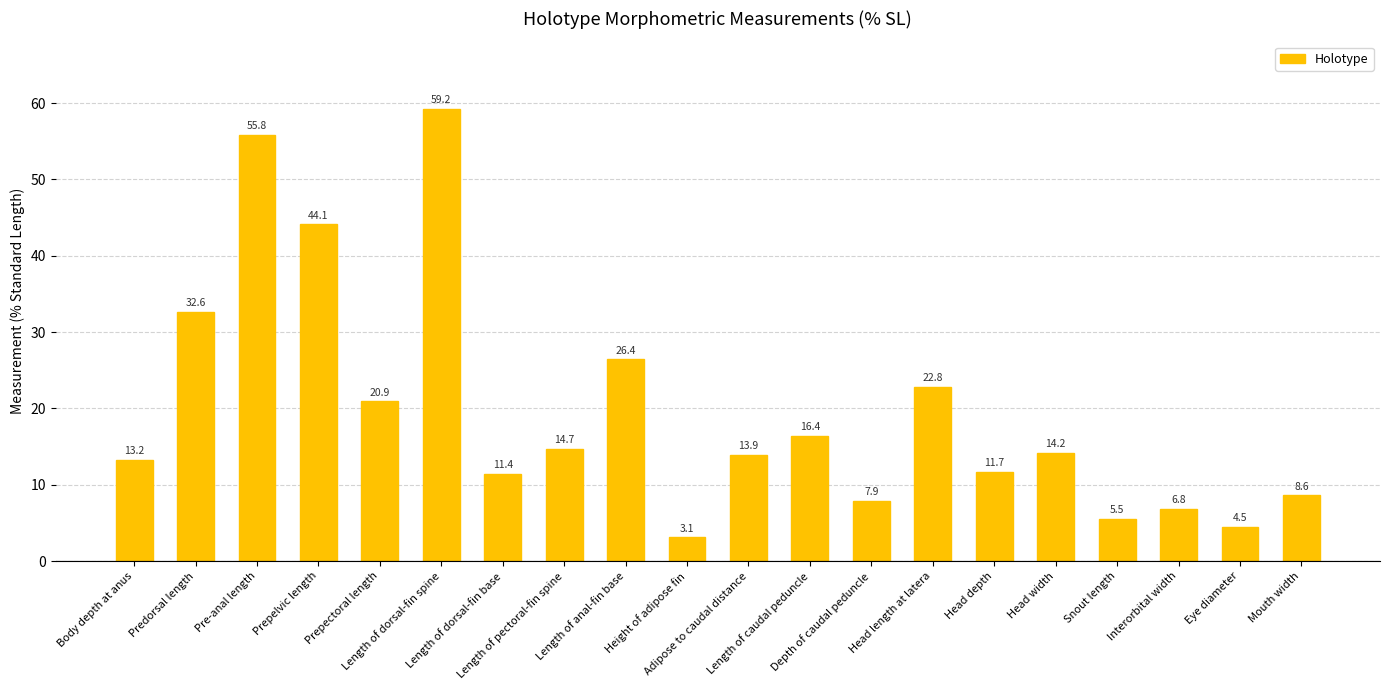

What is the sum of the values at Head width and Depth of caudal peduncle?

22.1